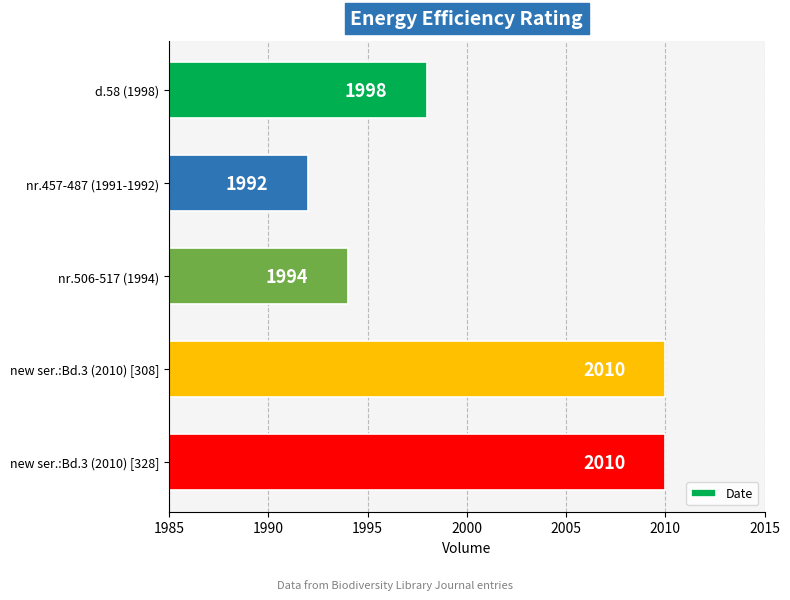

Reading bottom to top, what are all the values shown in this chart?

new ser.:Bd.3 (2010) [328]=2010	new ser.:Bd.3 (2010) [308]=2010	nr.506-517 (1994)=1994	nr.457-487 (1991-1992)=1992	d.58 (1998)=1998